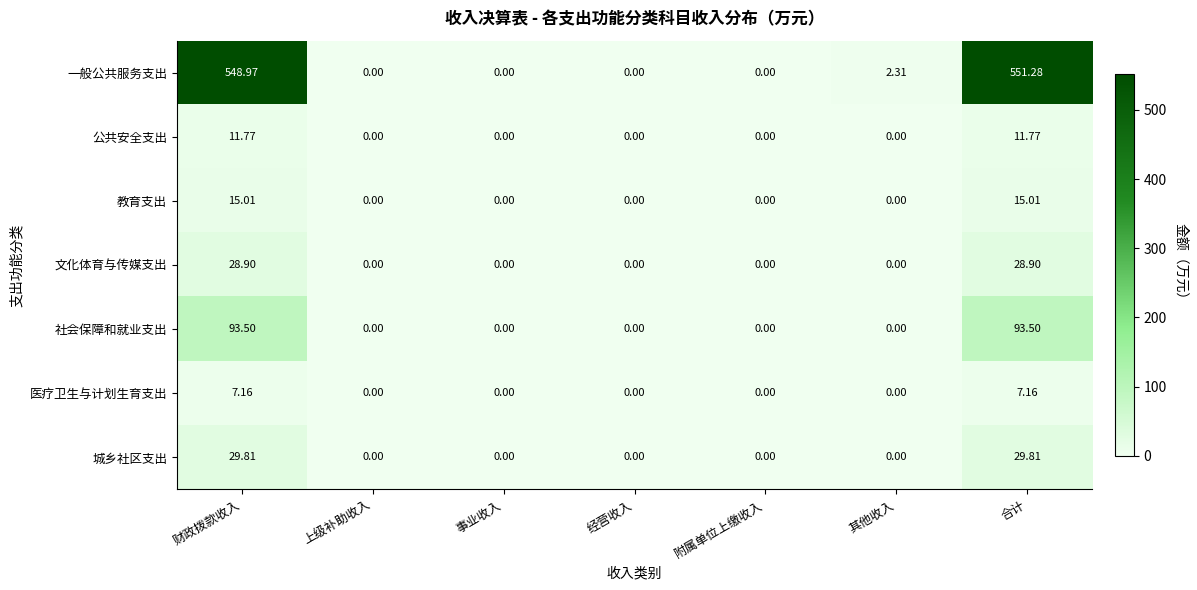

Rank the series by their maximum value, from lowest to highest.

医疗卫生与计划生育支出, 公共安全支出, 教育支出, 文化体育与传媒支出, 城乡社区支出, 社会保障和就业支出, 一般公共服务支出